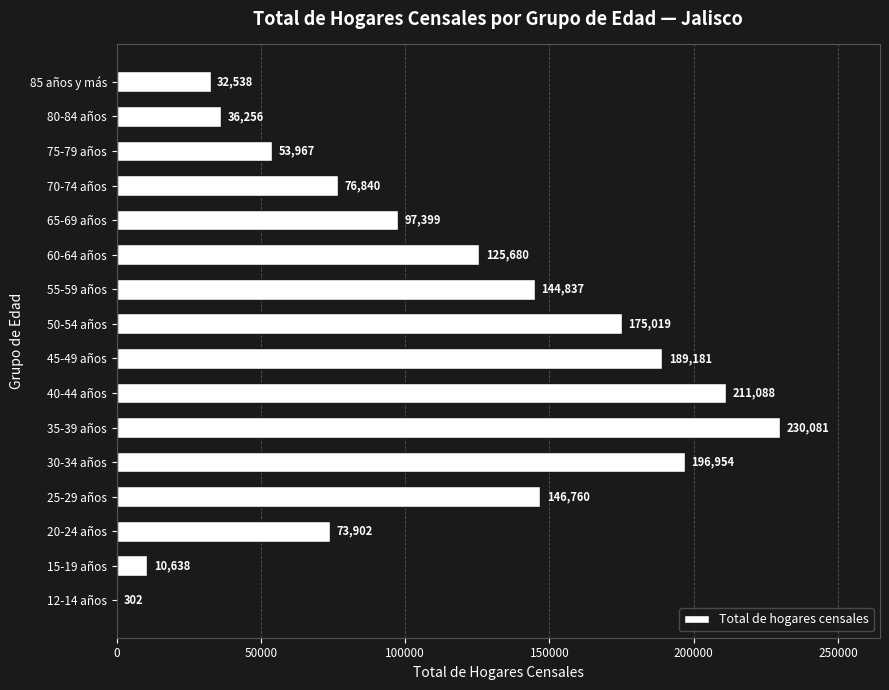

What is the sum of the values at 65-69 años and 55-59 años?

242236